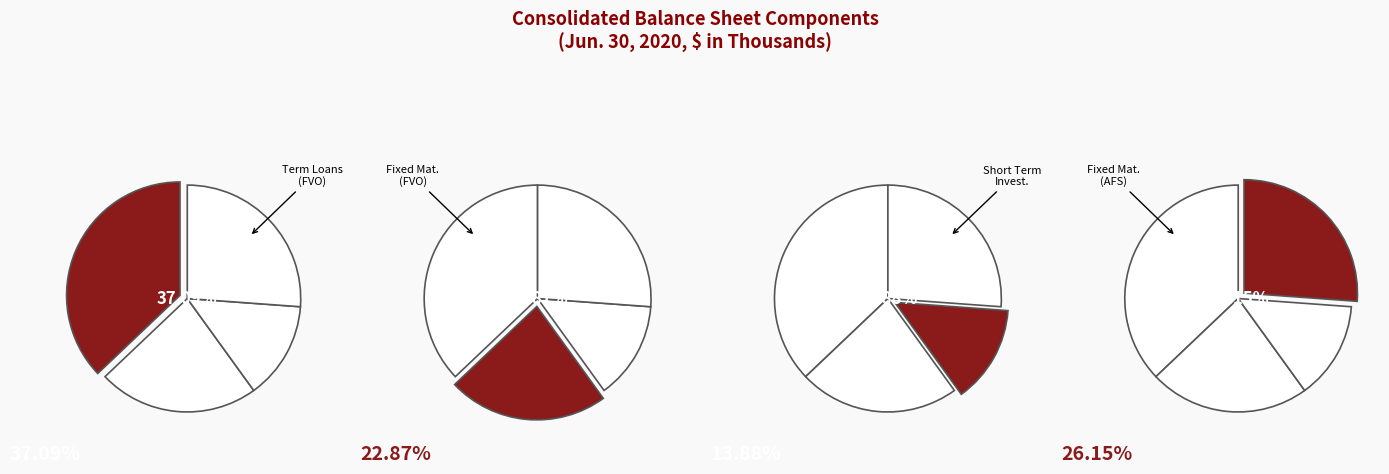

Approximately how many times larger is the value at Fixed maturities, fair value option compared to Fixed maturities, available for sale?

0.9